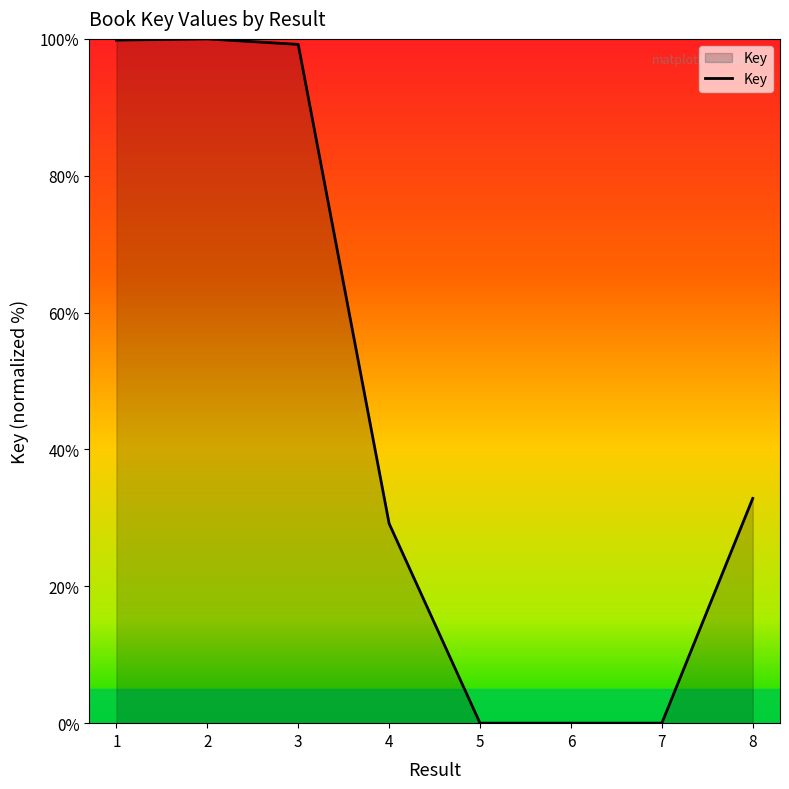

Where is the data nearest to the value 50?

8